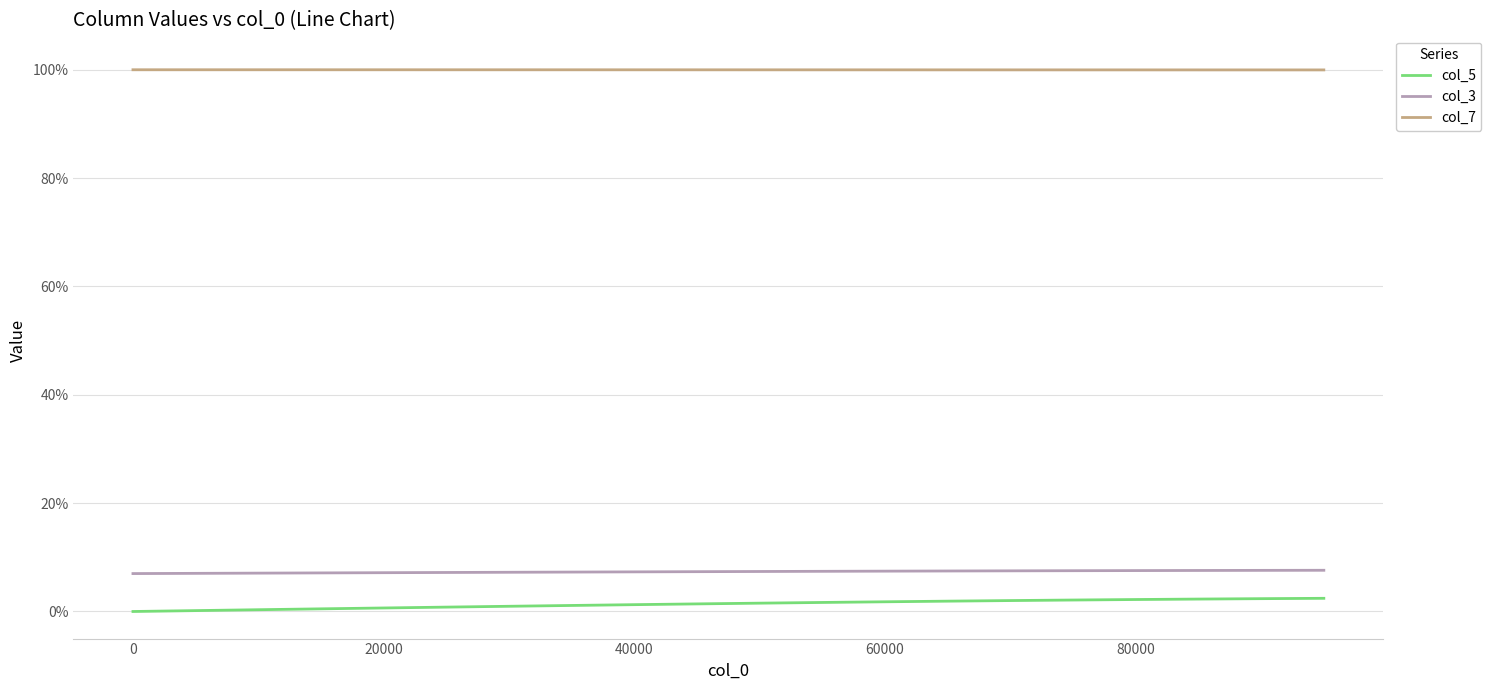

Reading left to right, what are all the values shown in this chart?

col_5: 0.0	0.0	0.0	0.0	0.0	0.0	0.0	0.0	0.0	0.0	0.0	0.0	0.0	0.0	0.0	0.0	0.0	0.0	0.0	0.0
col_3: 0.1	0.1	0.1	0.1	0.1	0.1	0.1	0.1	0.1	0.1	0.1	0.1	0.1	0.1	0.1	0.1	0.1	0.1	0.1	0.1
col_7: 1.0	1.0	1.0	1.0	1.0	1.0	1.0	1.0	1.0	1.0	1.0	1.0	1.0	1.0	1.0	1.0	1.0	1.0	1.0	1.0